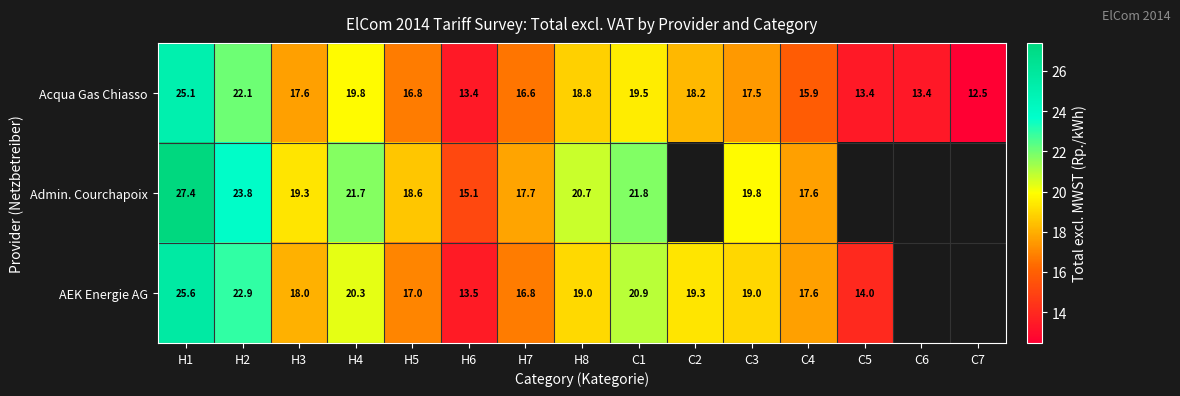

Between C4 and C6, which is larger?

C4